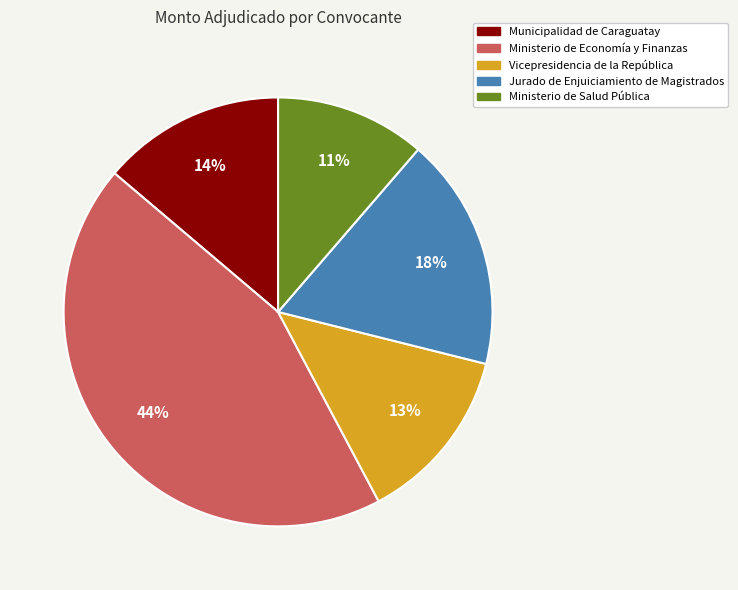

What is the smallest slice in the pie chart?

Ministerio de Salud Pública